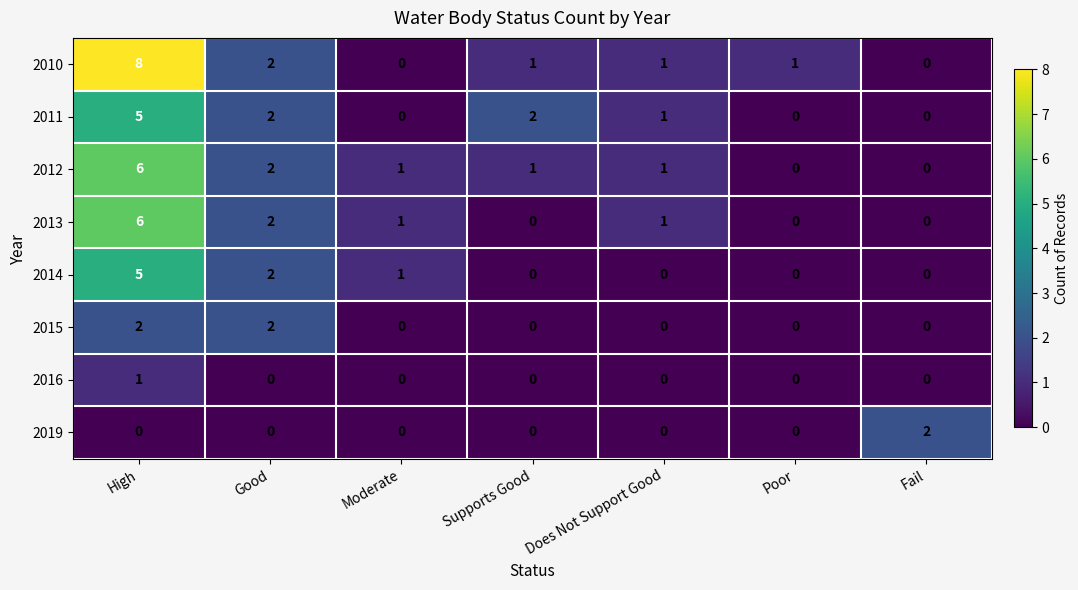

How many data points in 2013 are less than 1?

3